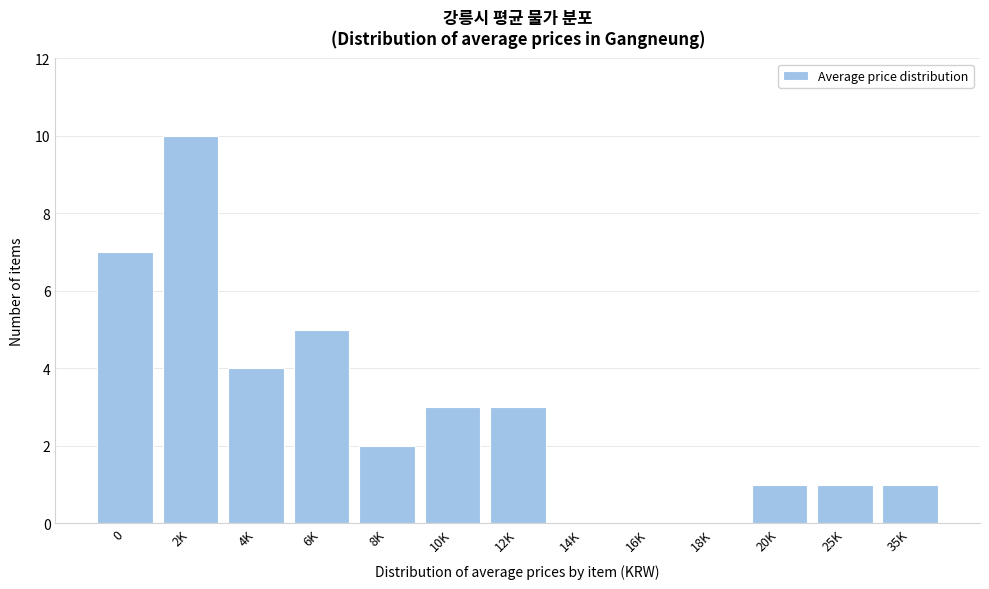

Reading right to left, what are all the values shown in this chart?

35K=1	25K=1	20K=1	18K=0	16K=0	14K=0	12K=3	10K=3	8K=2	6K=5	4K=4	2K=10	0=7